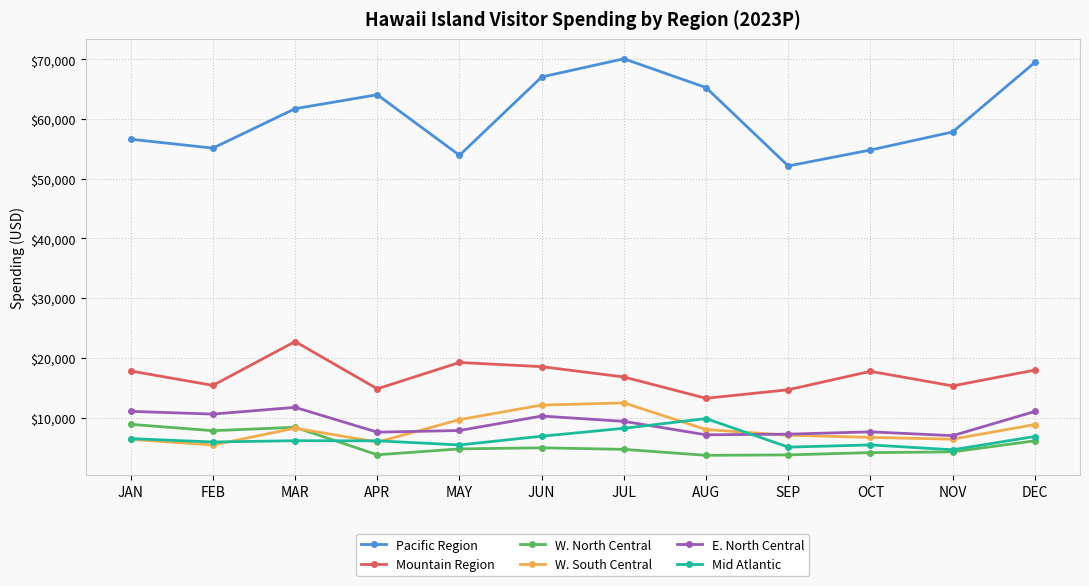

What position from the right is AUG?

5